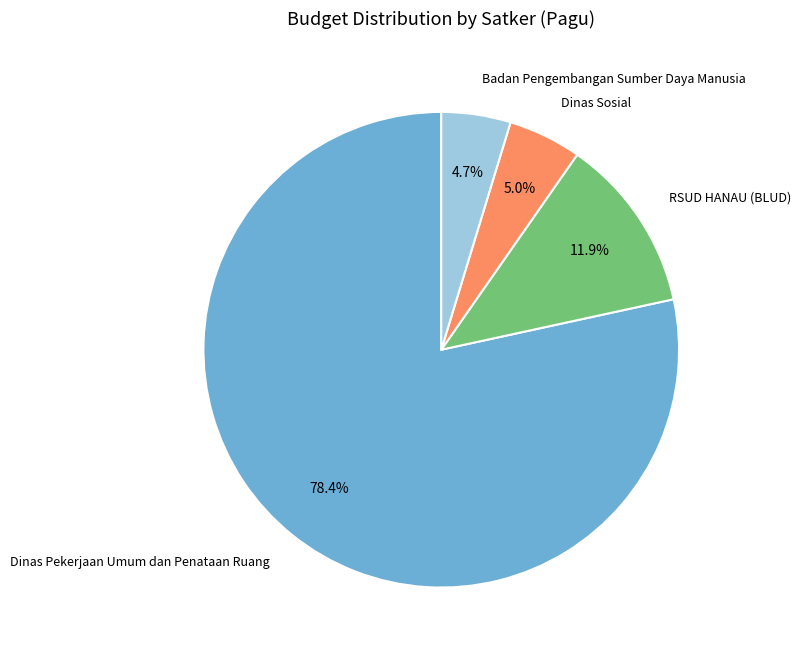

Is the sum of Dinas Pekerjaan Umum dan Penataan Ruang and Badan Pengembangan Sumber Daya Manusia greater than half?

Yes